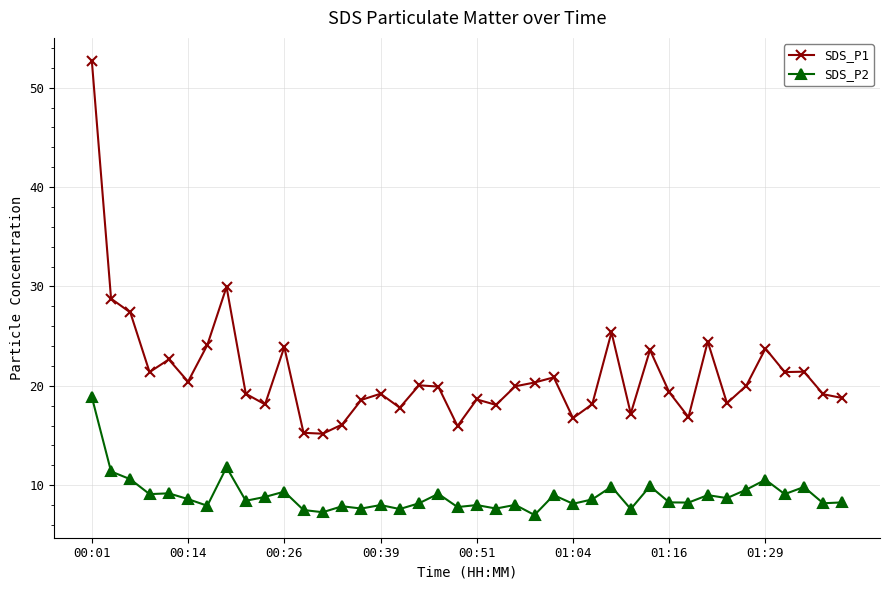

Which series has the largest total across all categories?

SDS_P1